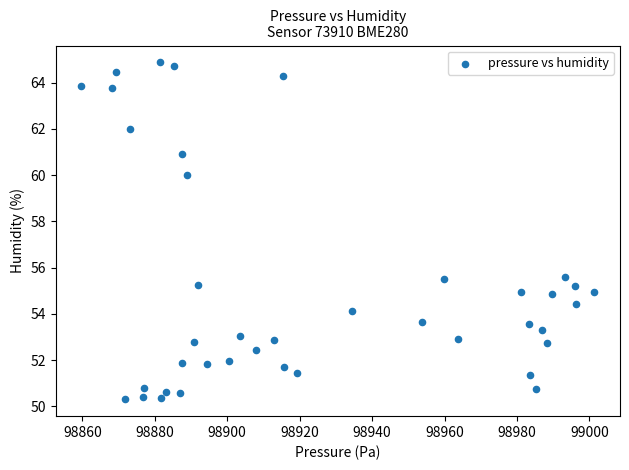

What is the range of X values (max minus min)?

141.6